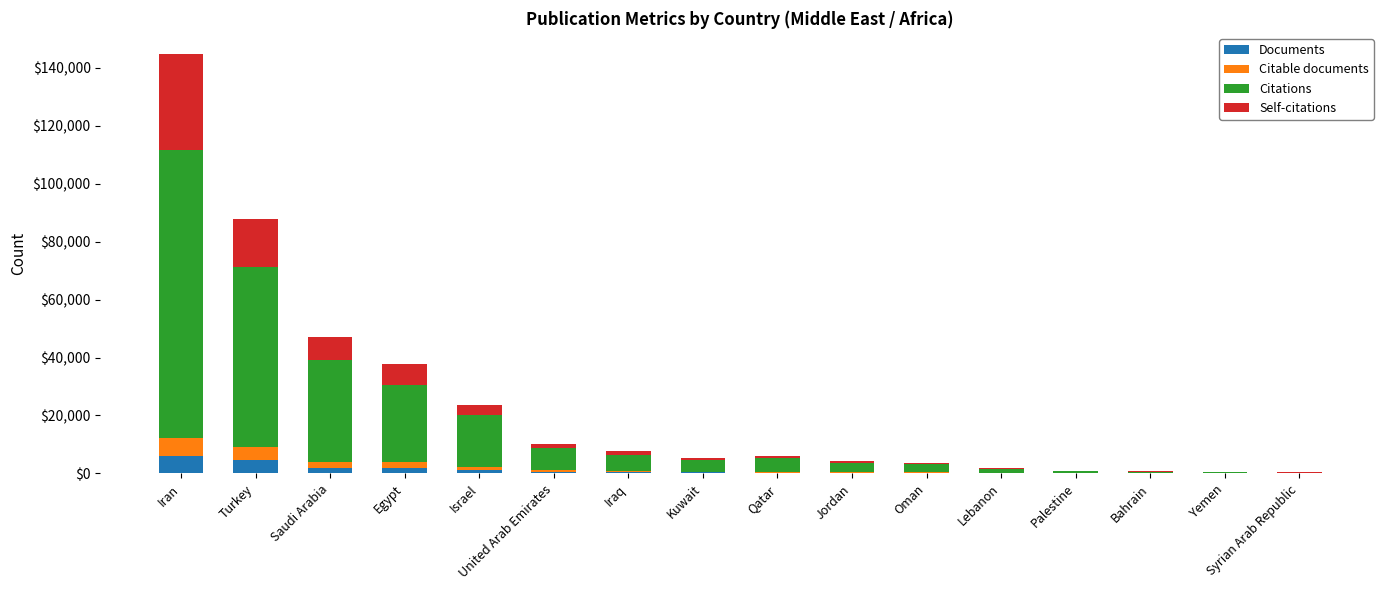

What is the sum of all Documents values?

18127